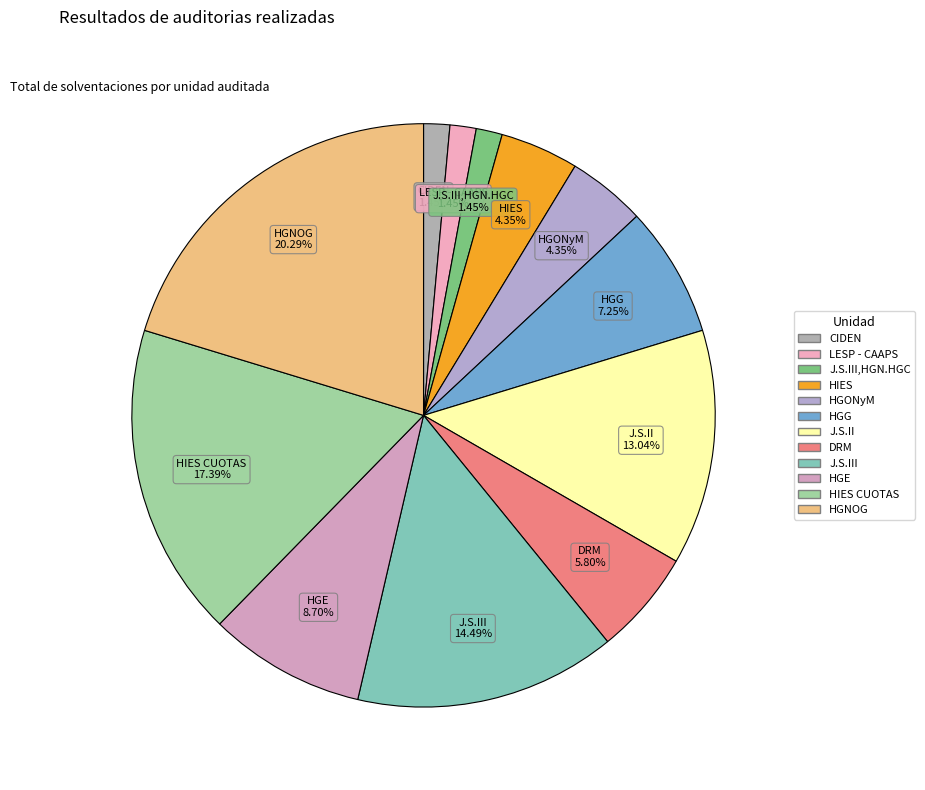

Count the number of slices in the pie.

12